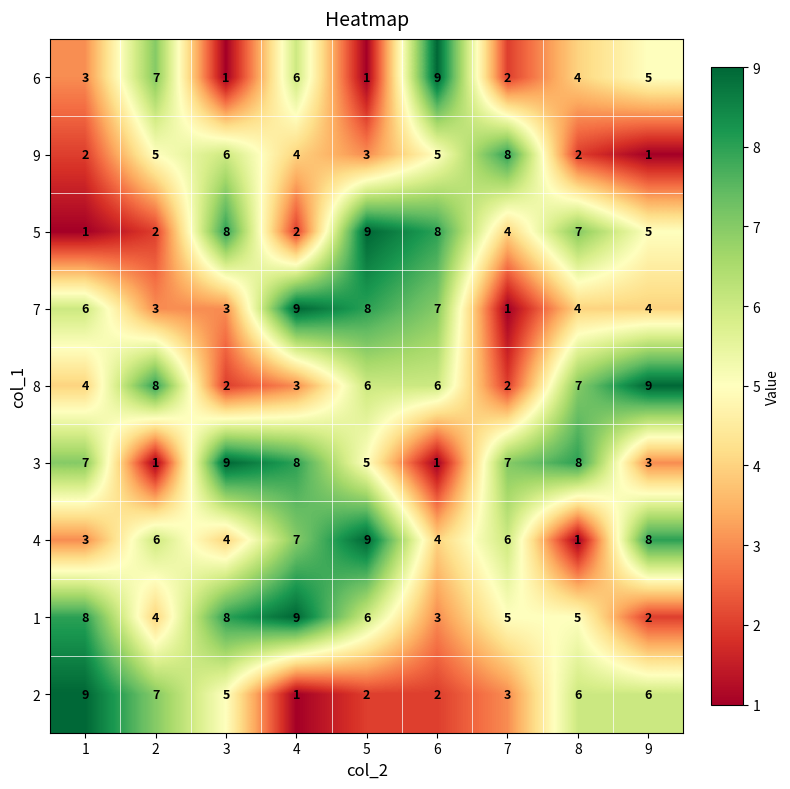

What is the maximum value for 3?

9